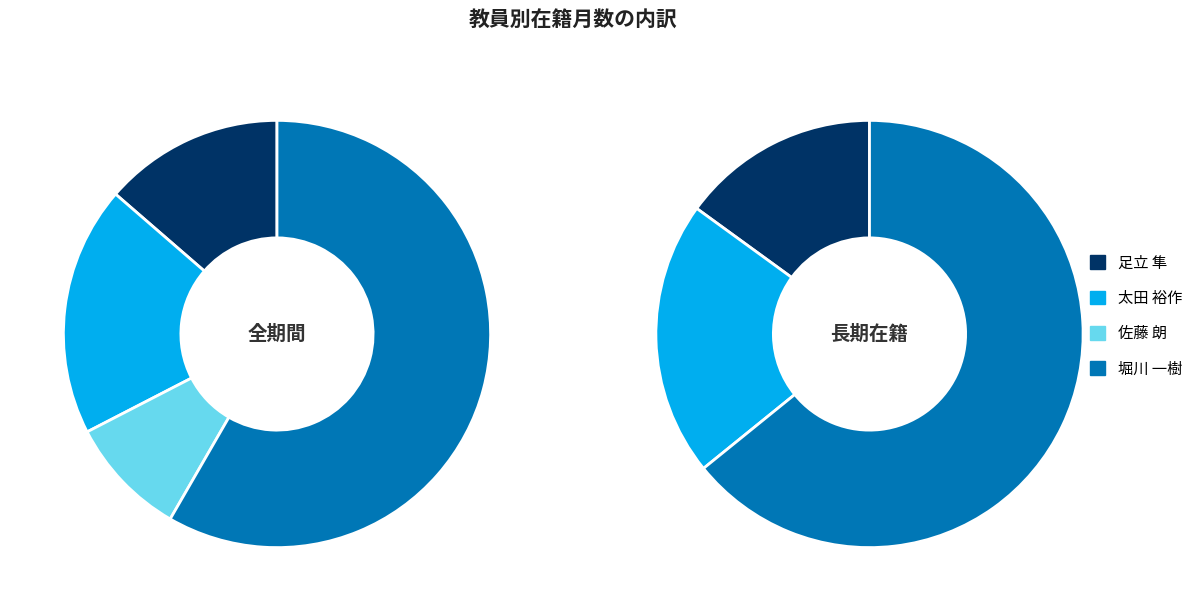

Does 堀川 一樹 represent more than half of the total?

Yes